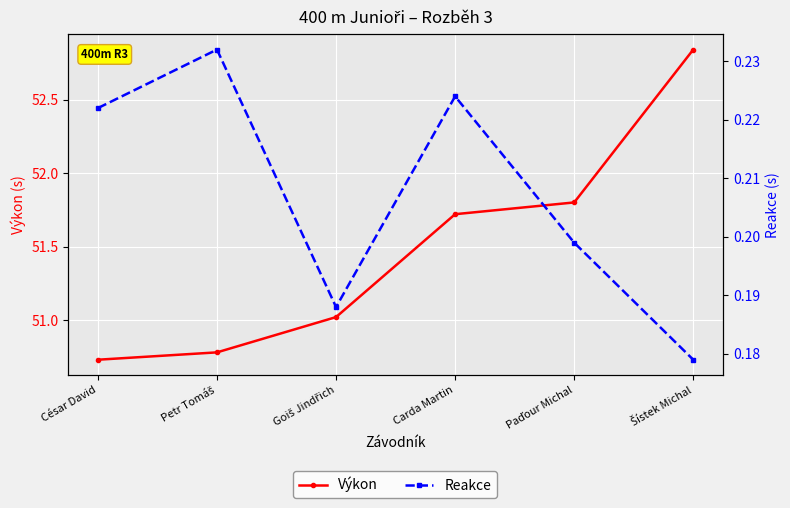

True or false: Reakce and Výkon intersect in this chart.

False